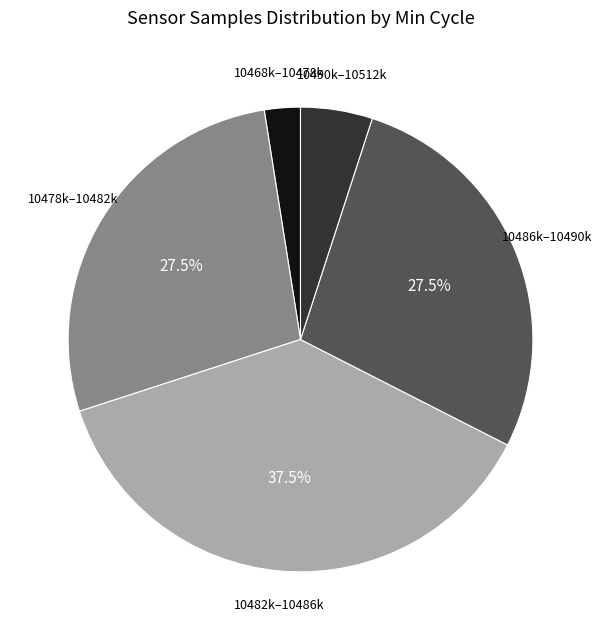

How many segments does this pie chart have?

5